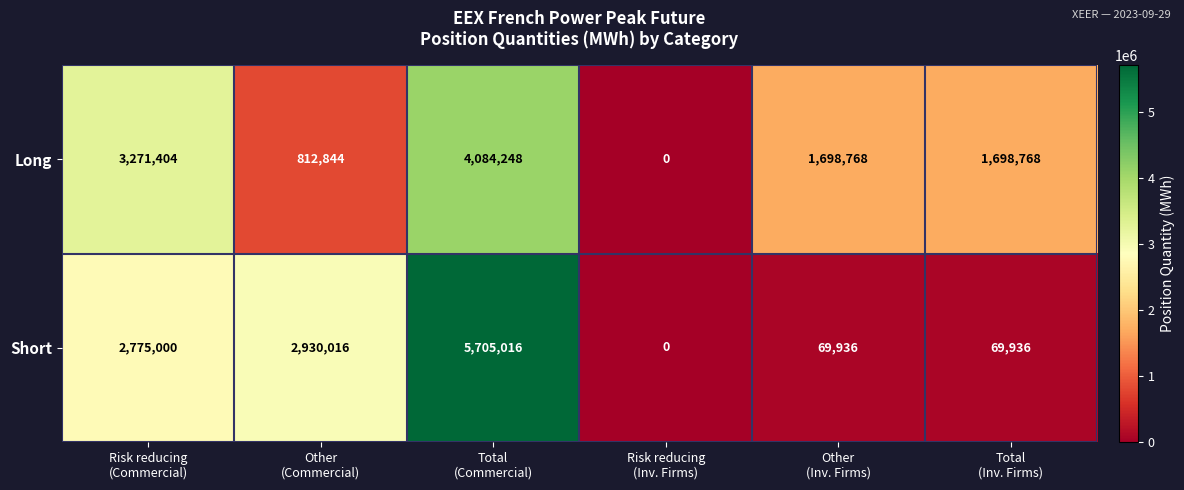

Which series has the largest total across all categories?

Long